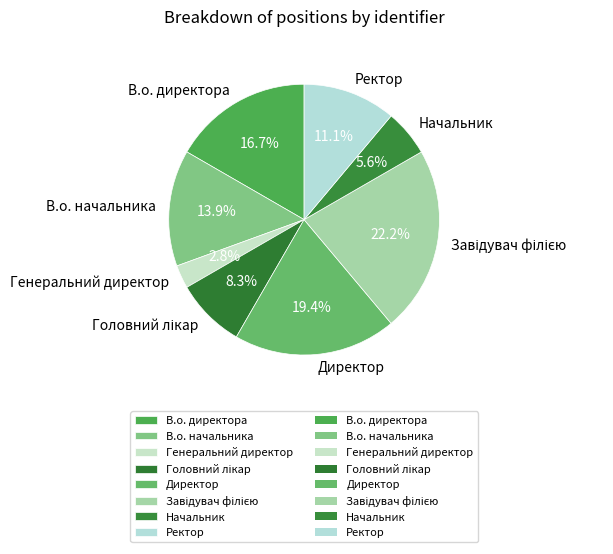

Approximately how many times larger is the value at Генеральний директор compared to Начальник?

0.5